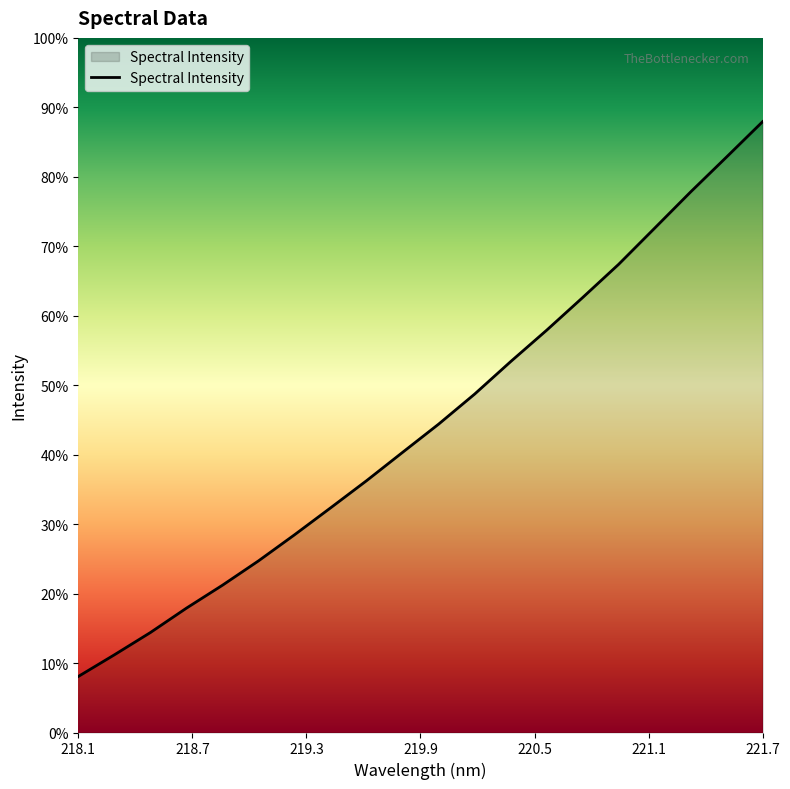

Which label corresponds to the smallest value in the chart?

218.1